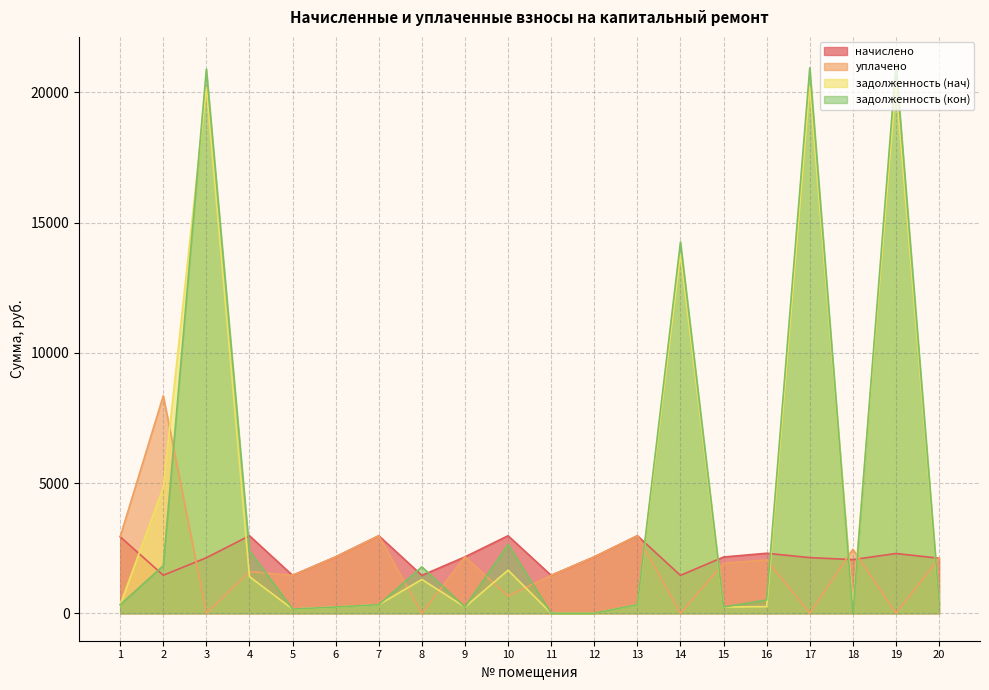

What is the sum of all начислено values?

43822.0